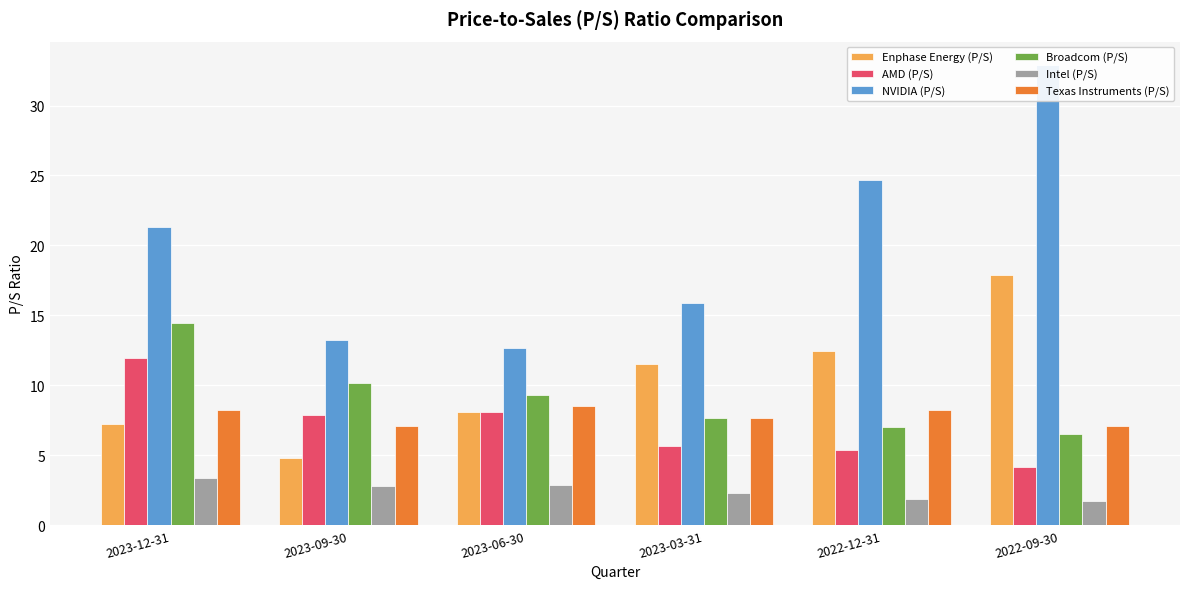

The value of Broadcom (P/S) at 2023-12-31 is 23.0. True or false?

False